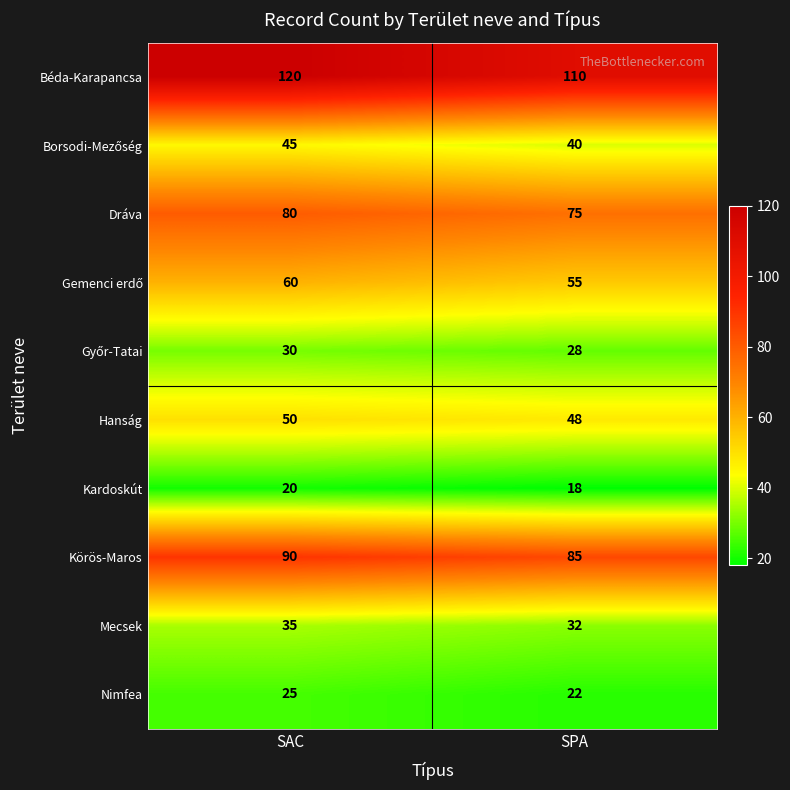

What is the approximate value of Mecsek at SPA?

32